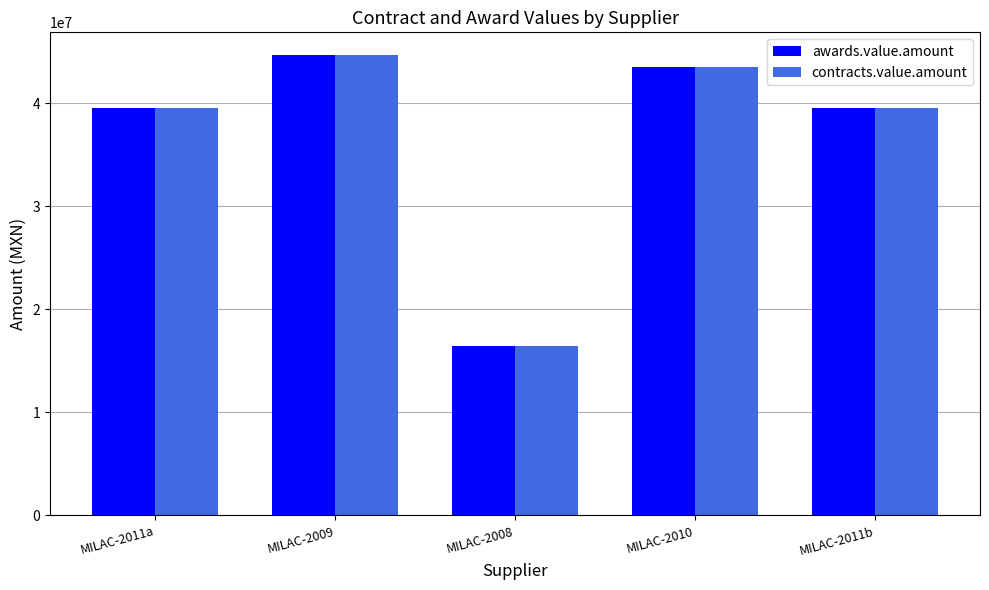

The contracts.value.amount series shows 16410221.7 at MILAC-2008. True or false?

True